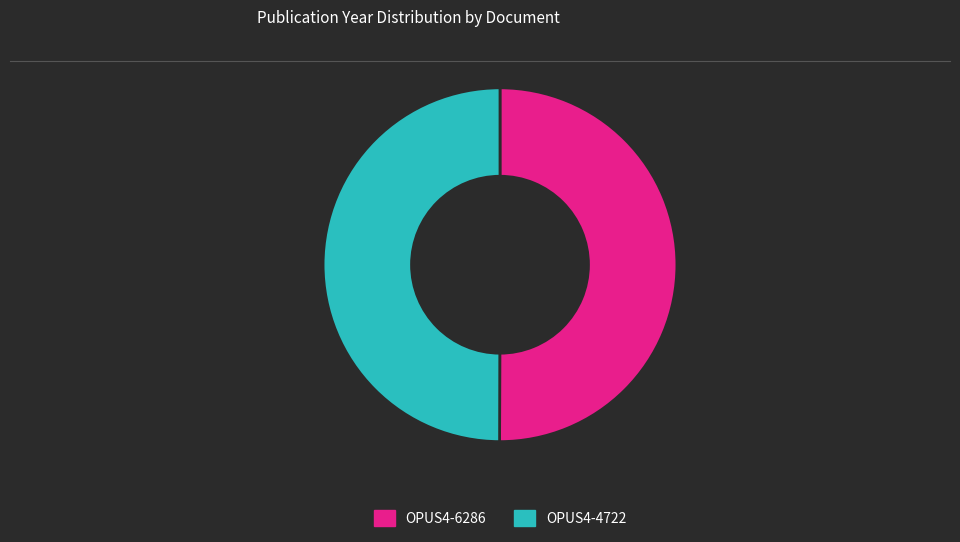

Is it true that OPUS4-4722 is 63% of the pie?

False